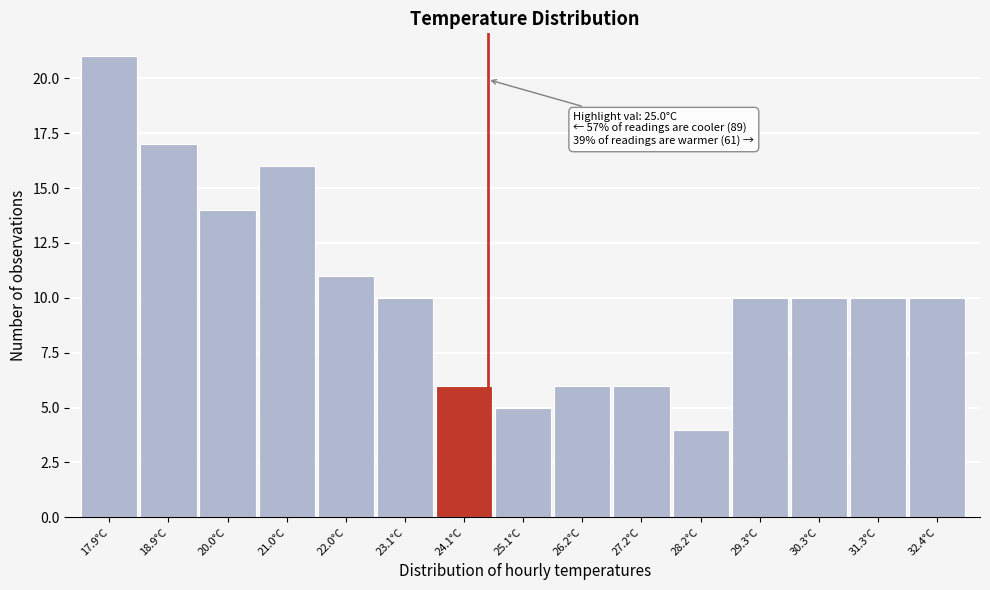

Reading left to right, list all the values displayed in this chart.

17.9°C=21	18.9°C=17	20.0°C=14	21.0°C=16	22.0°C=11	23.1°C=10	24.1°C=6	25.1°C=5	26.2°C=6	27.2°C=6	28.2°C=4	29.3°C=10	30.3°C=10	31.3°C=10	32.4°C=10